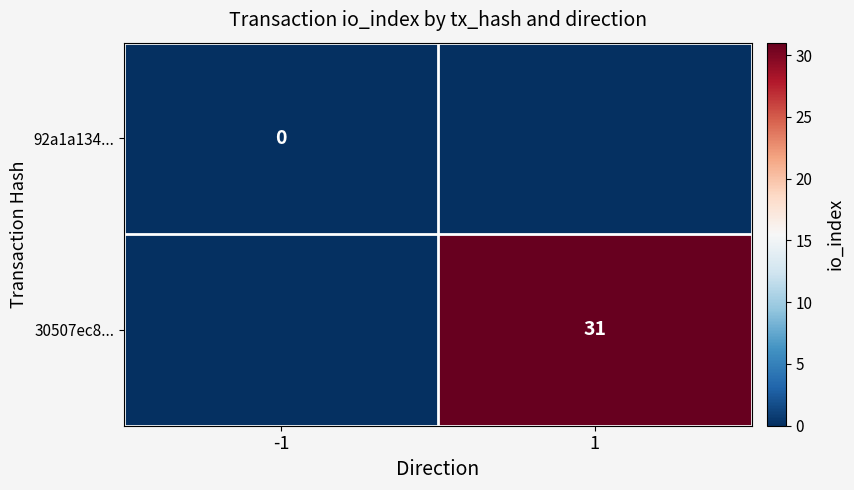

At how many categories does at least one series exceed 3?

1